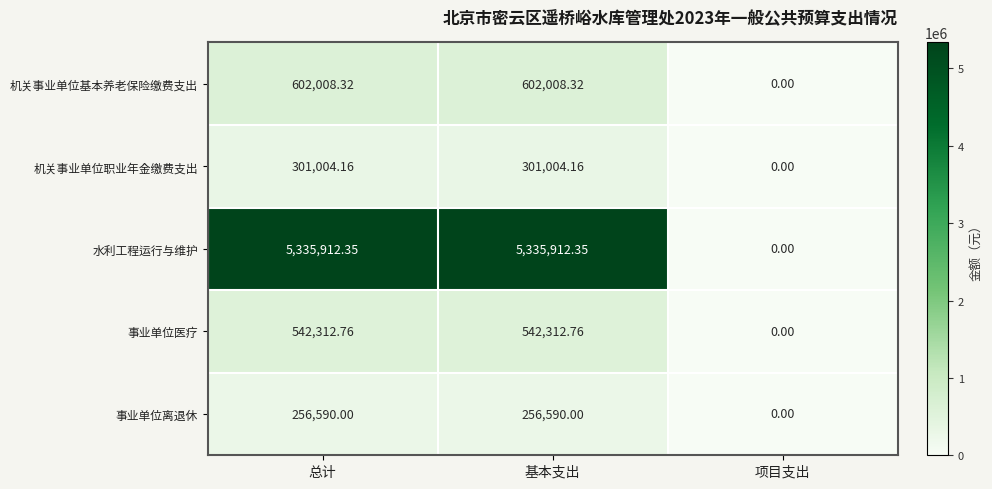

Rank the series by their maximum value, from lowest to highest.

事业单位离退休, 机关事业单位职业年金缴费支出, 事业单位医疗, 机关事业单位基本养老保险缴费支出, 水利工程运行与维护